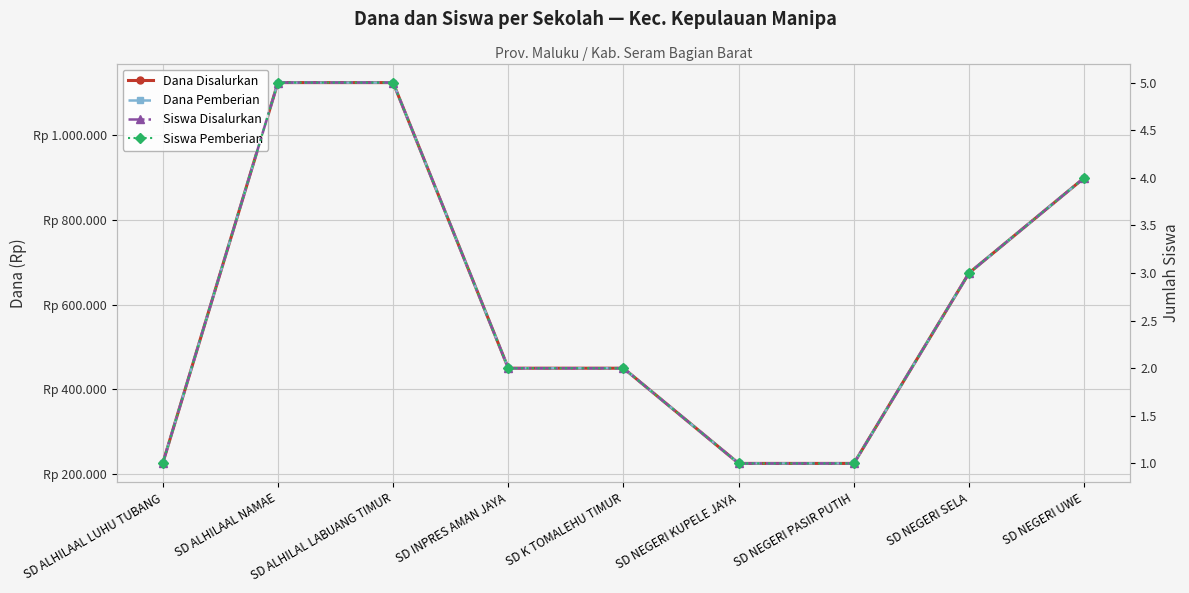

What are all the series names shown in the legend?

Dana Disalurkan, Dana Pemberian, Siswa Disalurkan, Siswa Pemberian